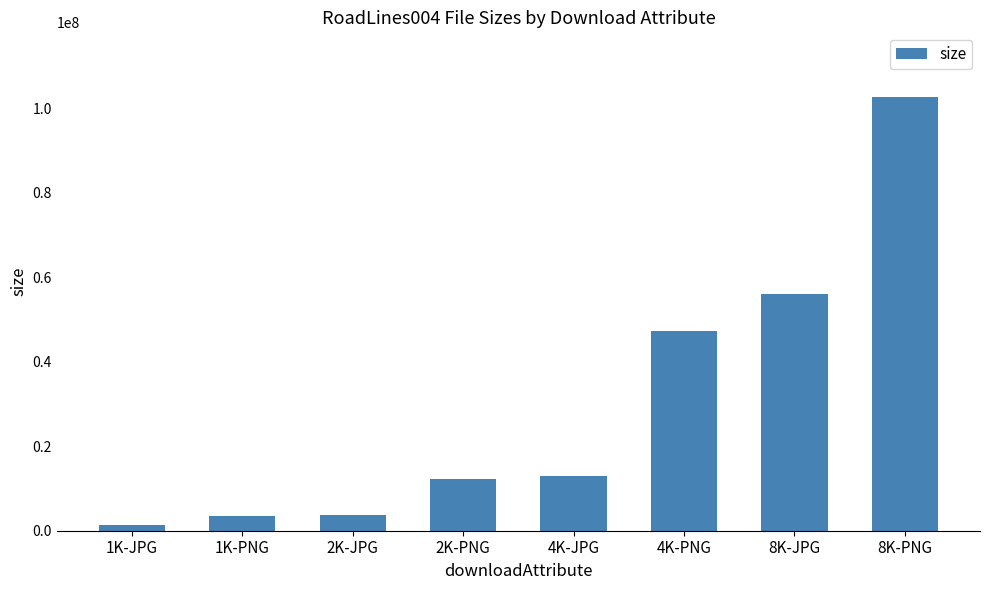

At which category does the chart reach its minimum across all series?

1K-JPG